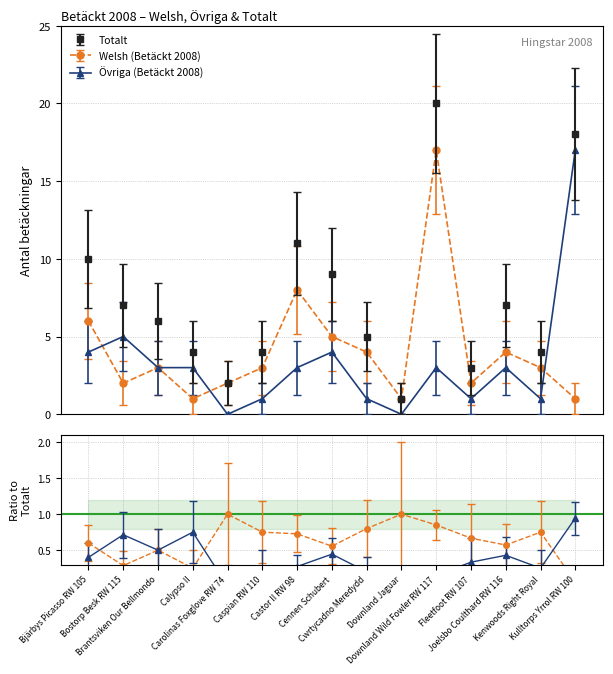

How many interior local valleys does the Övriga (Betäckt 2008) series have?

4